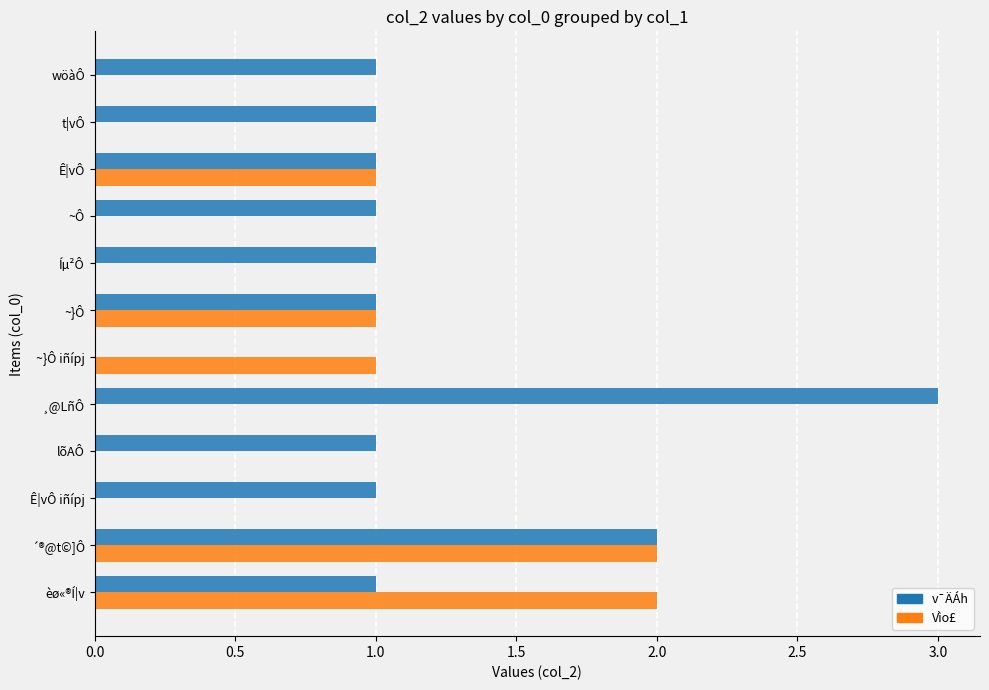

At which category is the sum across all series the highest?

´®@t©]Ô